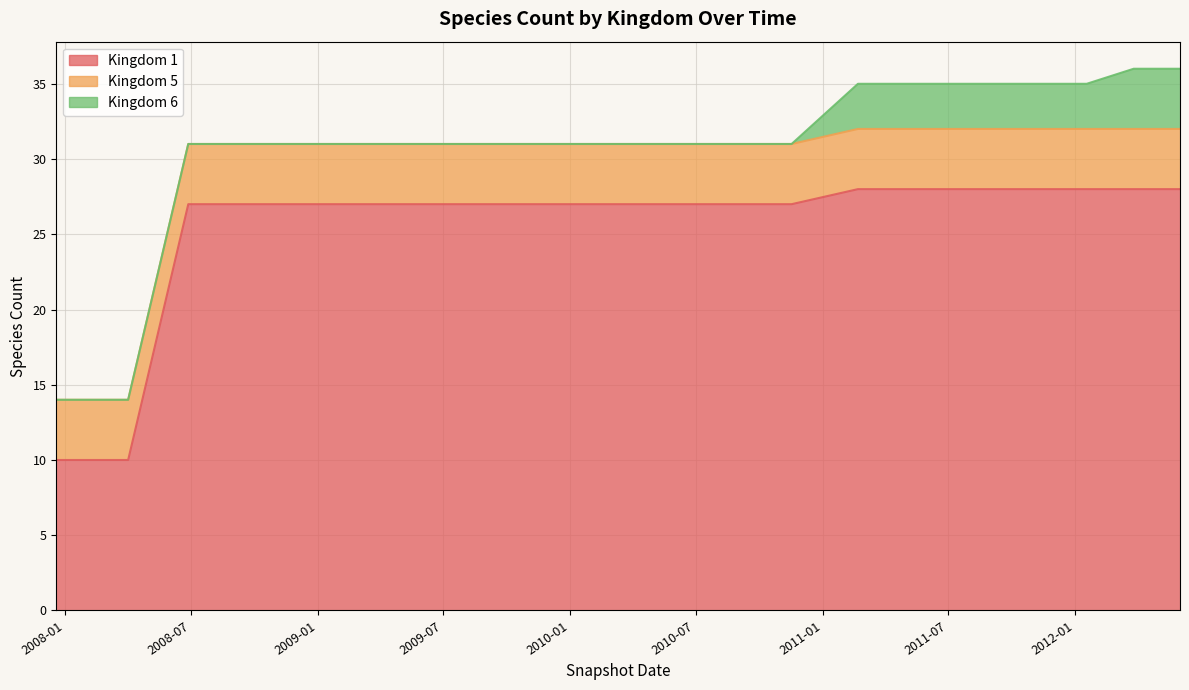

At which label does 5 reach its peak?

2007-12-19